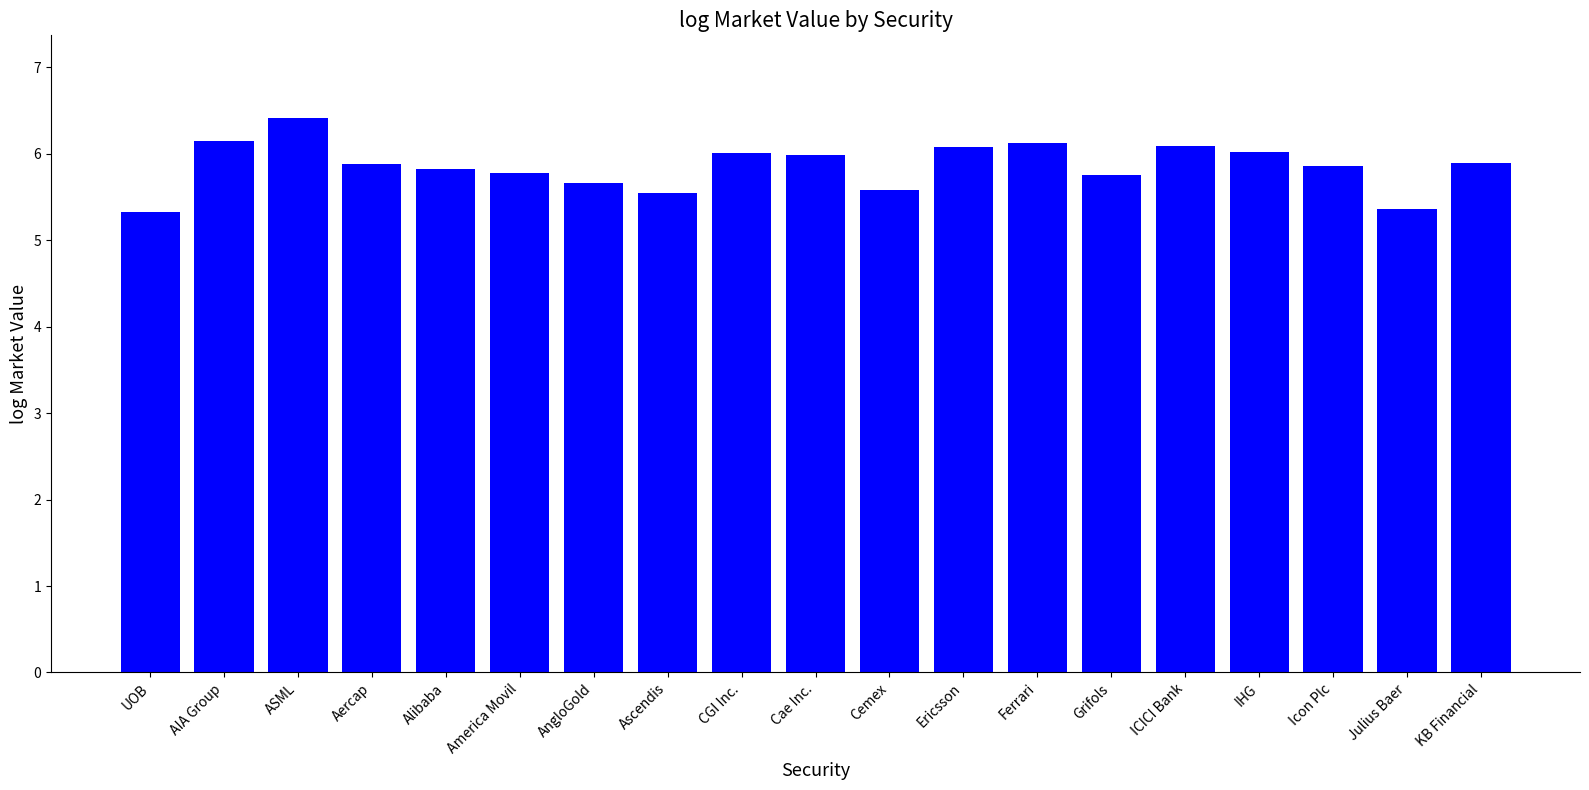

Which category has the highest value across all series?

ASML